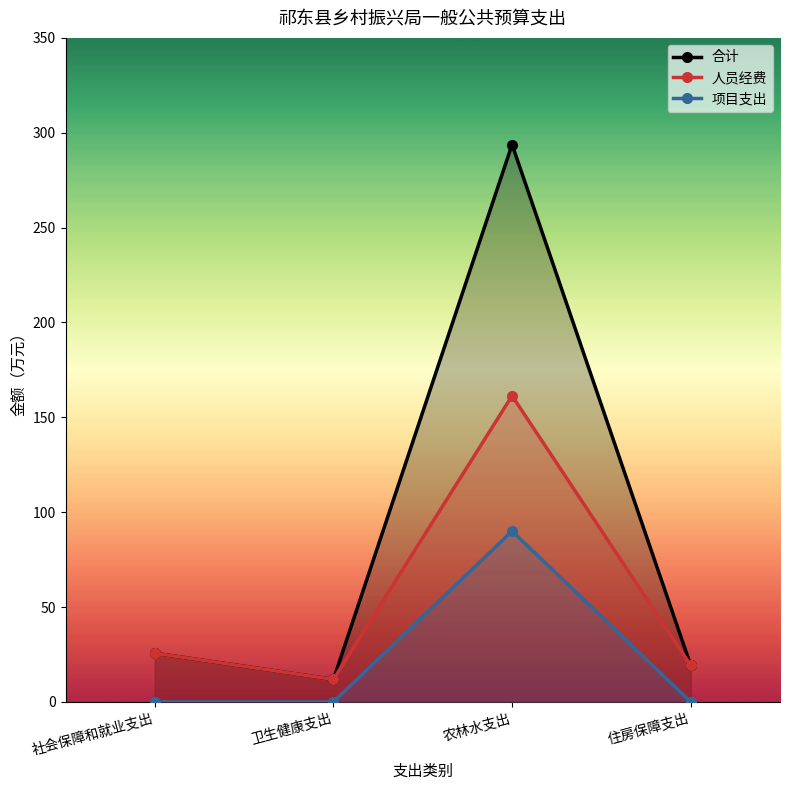

What is the difference between the 人员经费 values at 农林水支出 and 社会保障和就业支出?

135.7